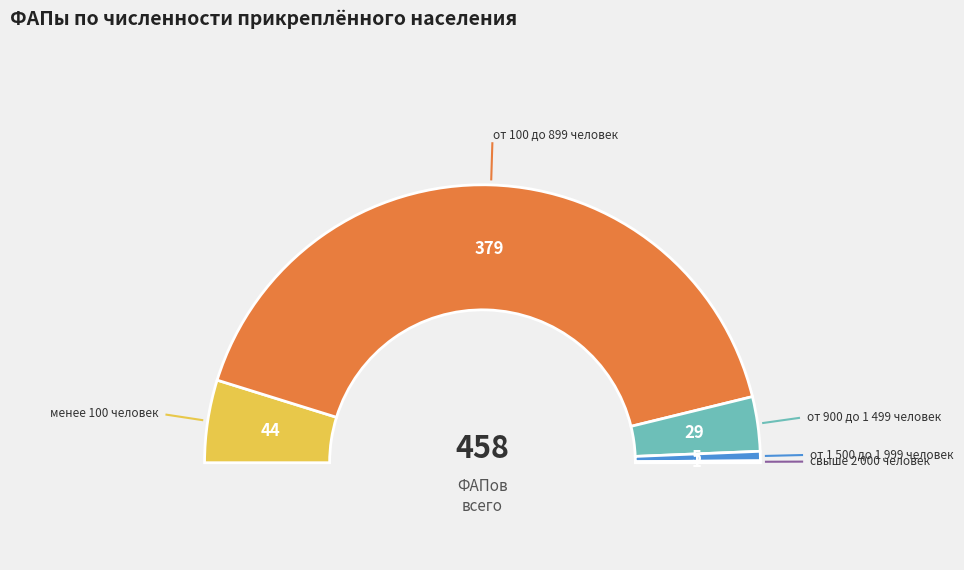

To the nearest percent, what is the difference between the largest and smallest slice percentages?

83%